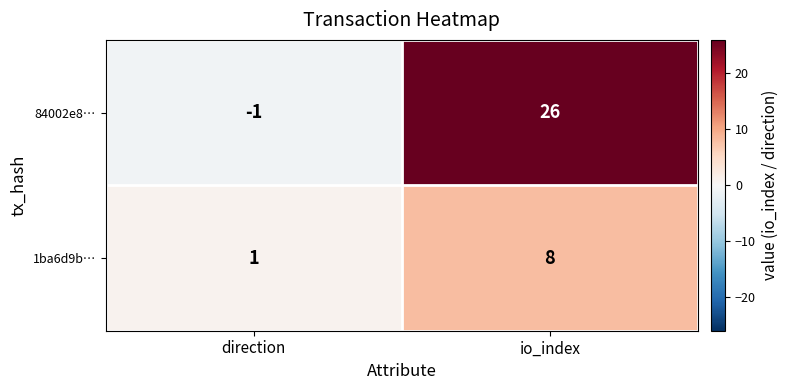

Count the number of categories in the chart.

2